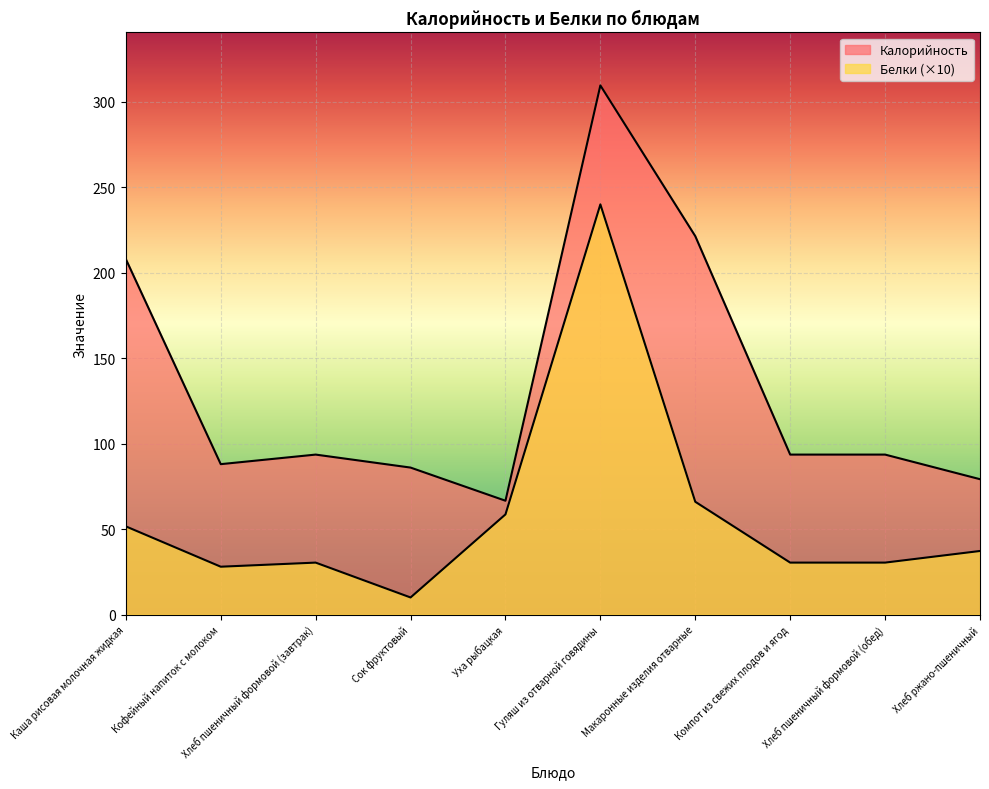

True or false: Белки and Калорийность intersect in this chart.

False